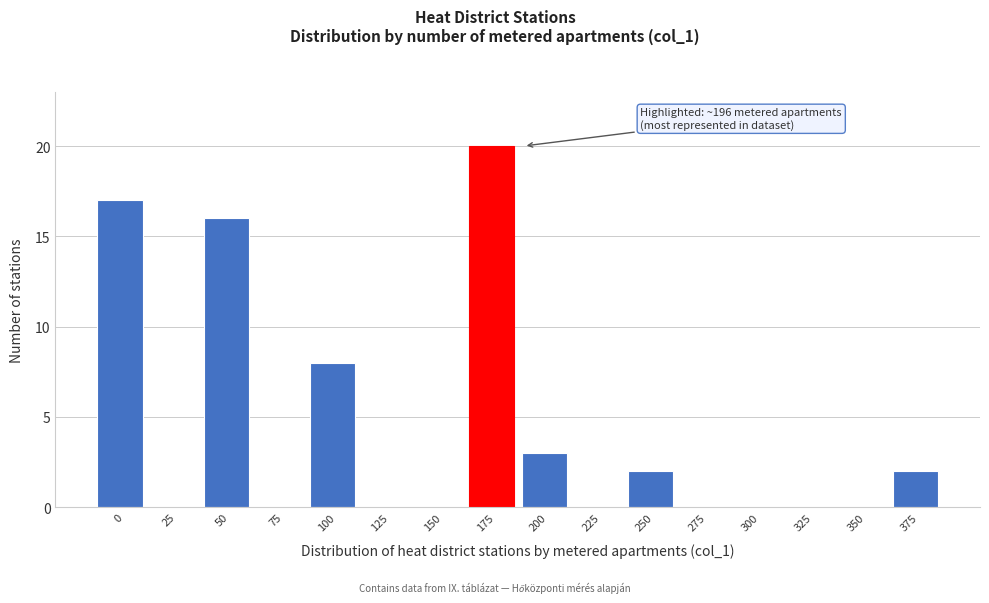

Reading left to right, what are all the values shown in this chart?

0=17	25=0	50=16	75=0	100=8	125=0	150=0	175=20	200=3	225=0	250=2	275=0	300=0	325=0	350=0	375=2